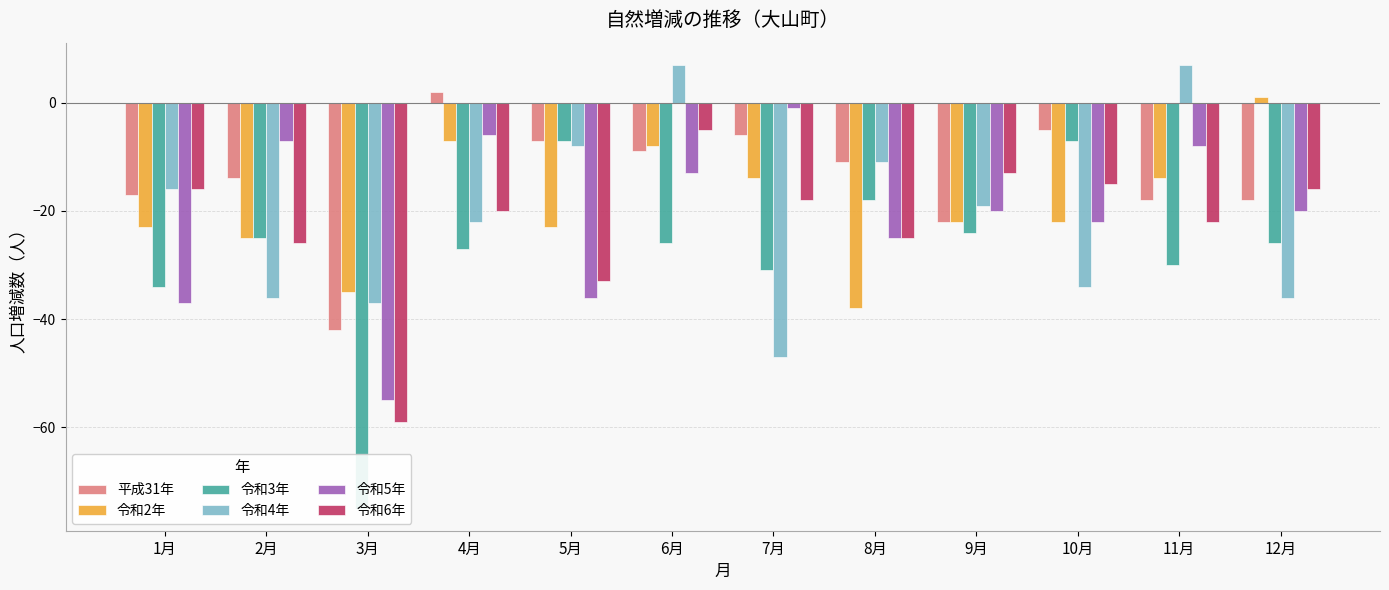

List the labels in order of 令和2年 value, largest first.

12月, 4月, 6月, 7月, 11月, 9月, 10月, 1月, 5月, 2月, 3月, 8月